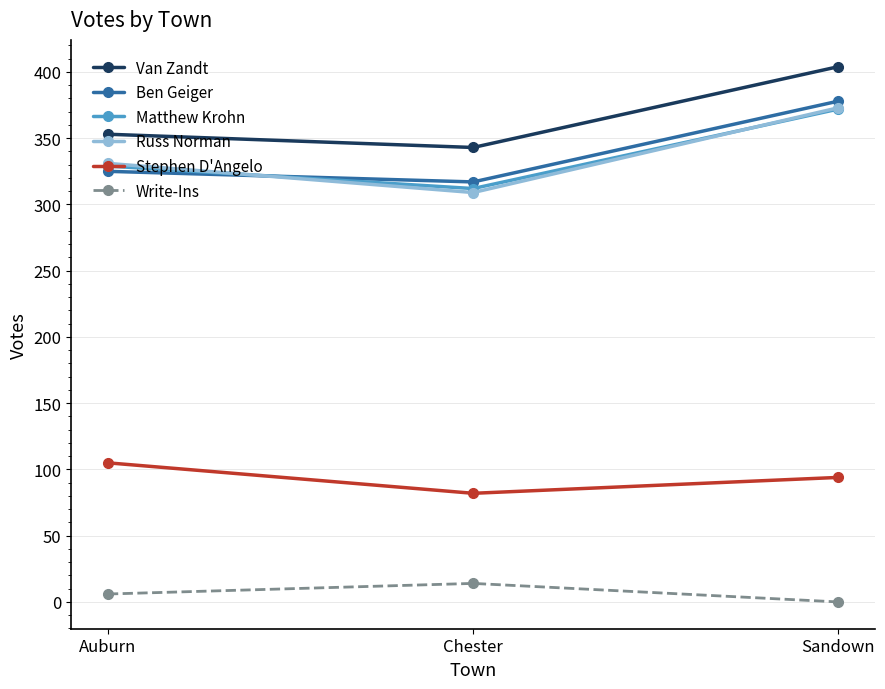

Is it true that Ben Geiger equals 178 at Sandown?

False